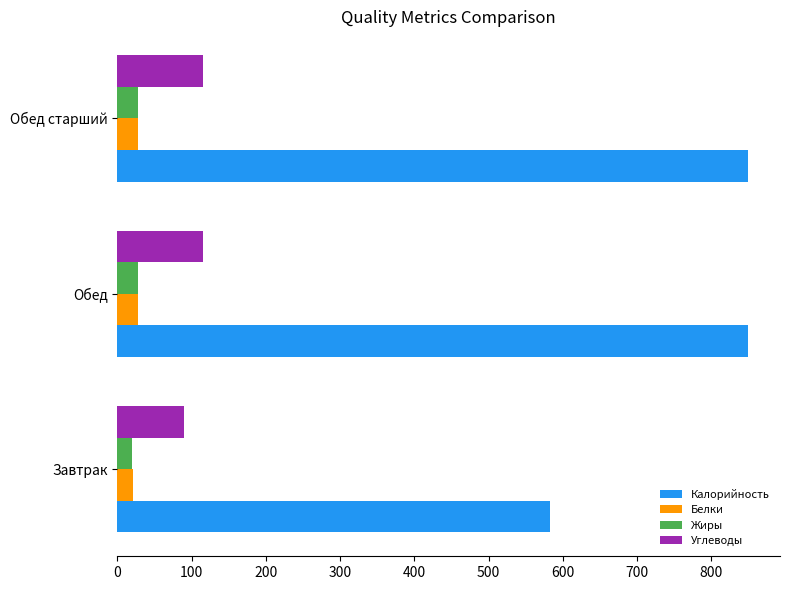

Which series has the largest total across all categories?

Калорийность